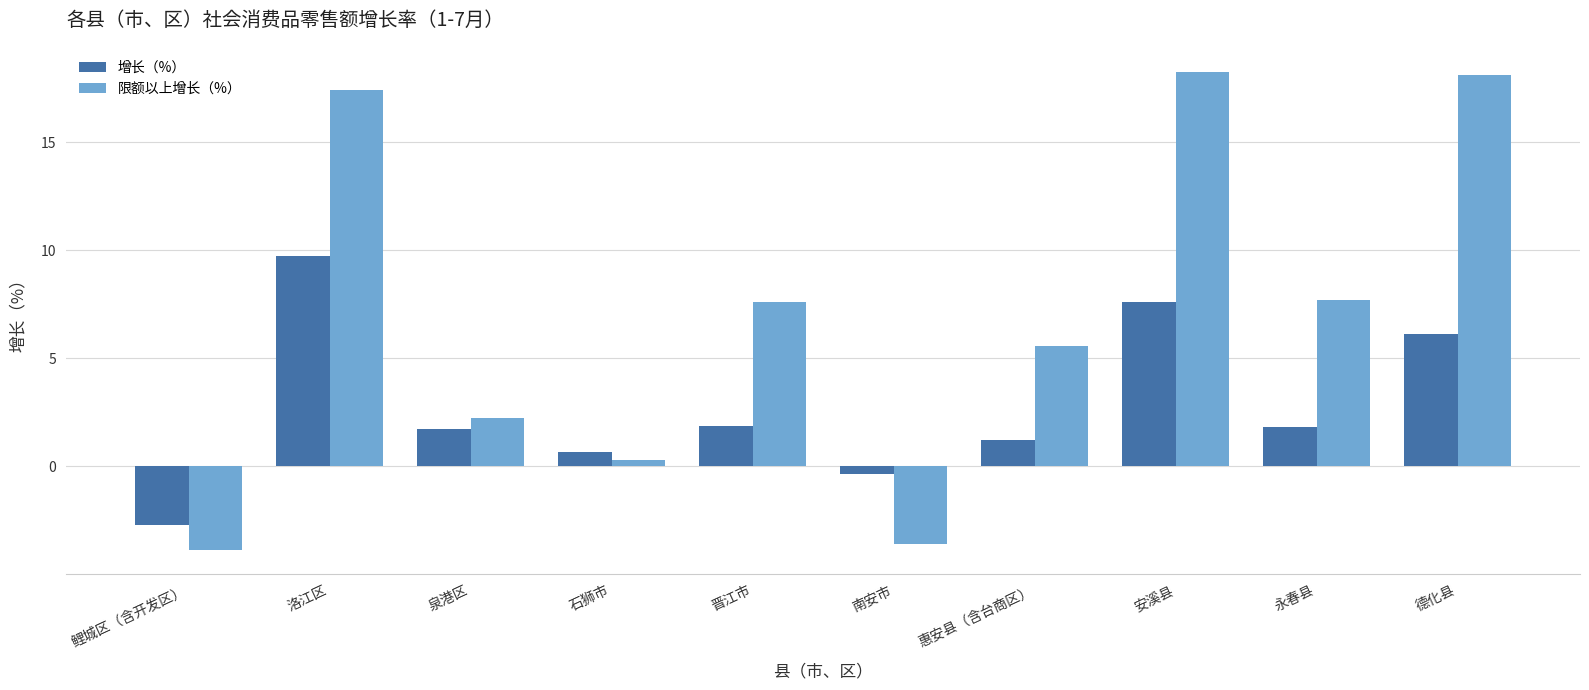

How many data points in 限额以上增长（%） are above 7?

5